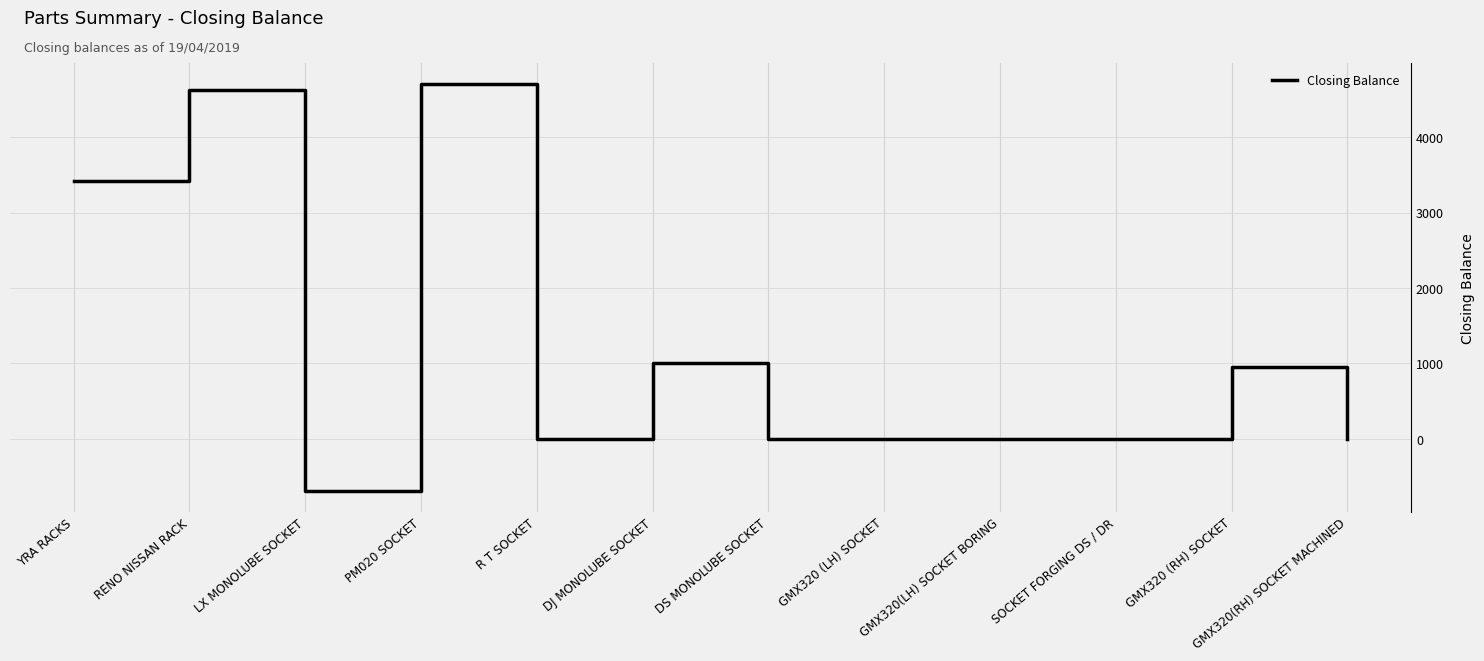

Between YRA RACKS and LX MONOLUBE SOCKET, which is larger?

YRA RACKS